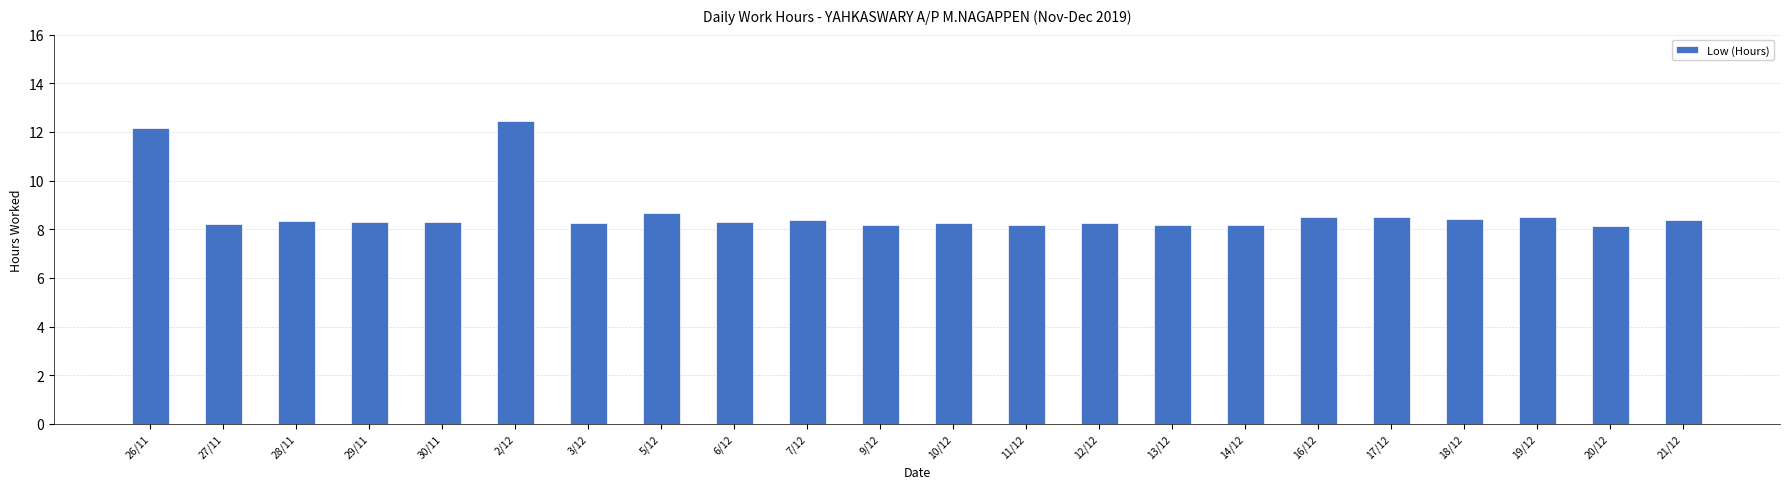

At which category does the chart reach its peak across all series?

2/12